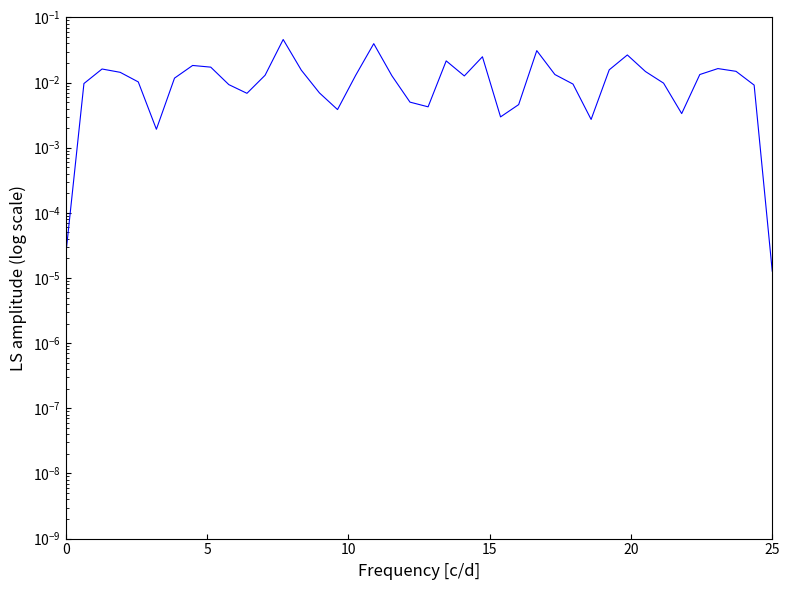

Where is the data nearest to the value 0?

25